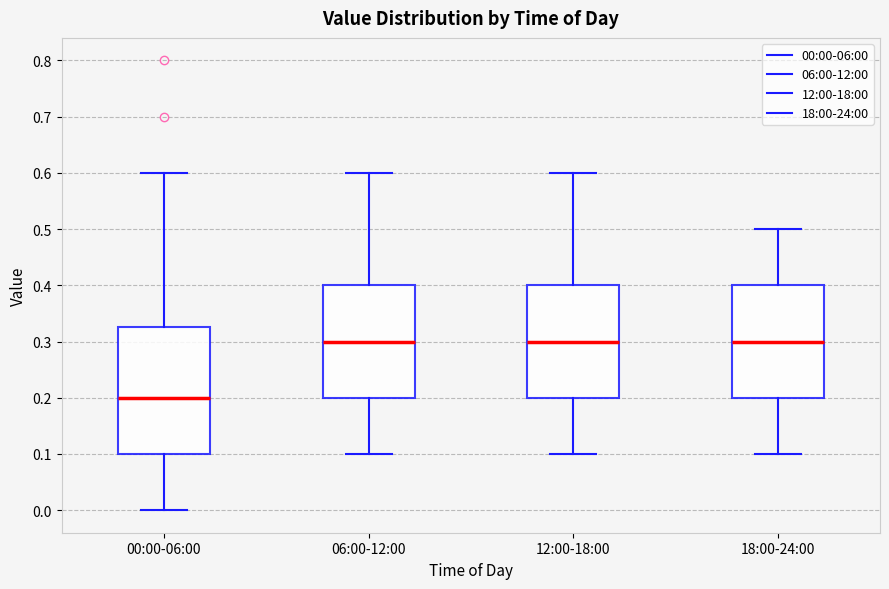

Reading left to right, read every box against the y-axis: the position of its median line, the range the box covers, and the ends of its whiskers. The values are not printed on the chart, so give them approximately, as read against the axis.

00:00-06:00: median 0.20, box 0.10 to 0.33, whiskers 0.00 to 0.60
06:00-12:00: median 0.30, box 0.20 to 0.40, whiskers 0.10 to 0.60
12:00-18:00: median 0.30, box 0.20 to 0.40, whiskers 0.10 to 0.60
18:00-24:00: median 0.30, box 0.20 to 0.40, whiskers 0.10 to 0.50